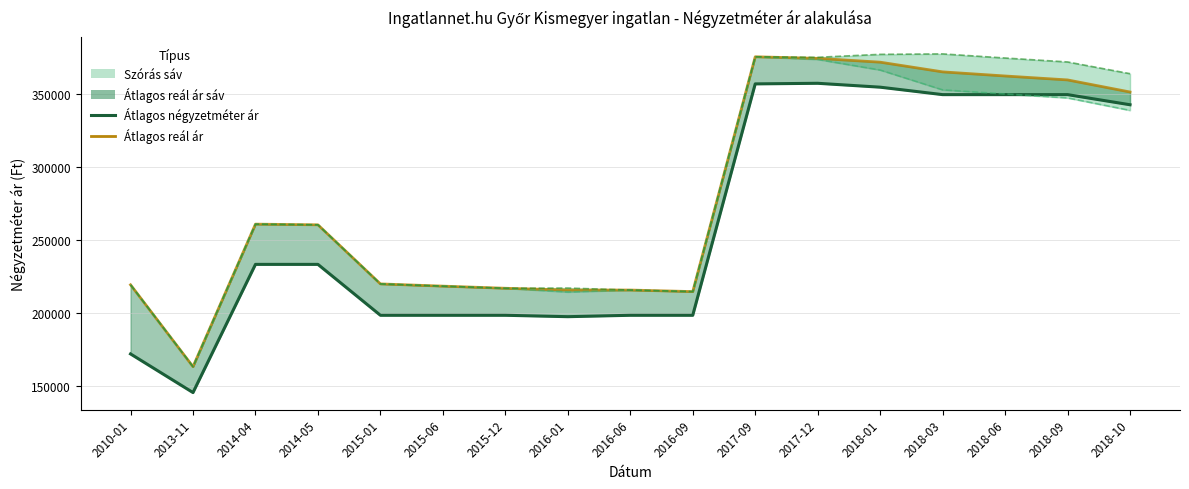

How many values in the Átlagos reál ár (vonal) series are below 260469?

8